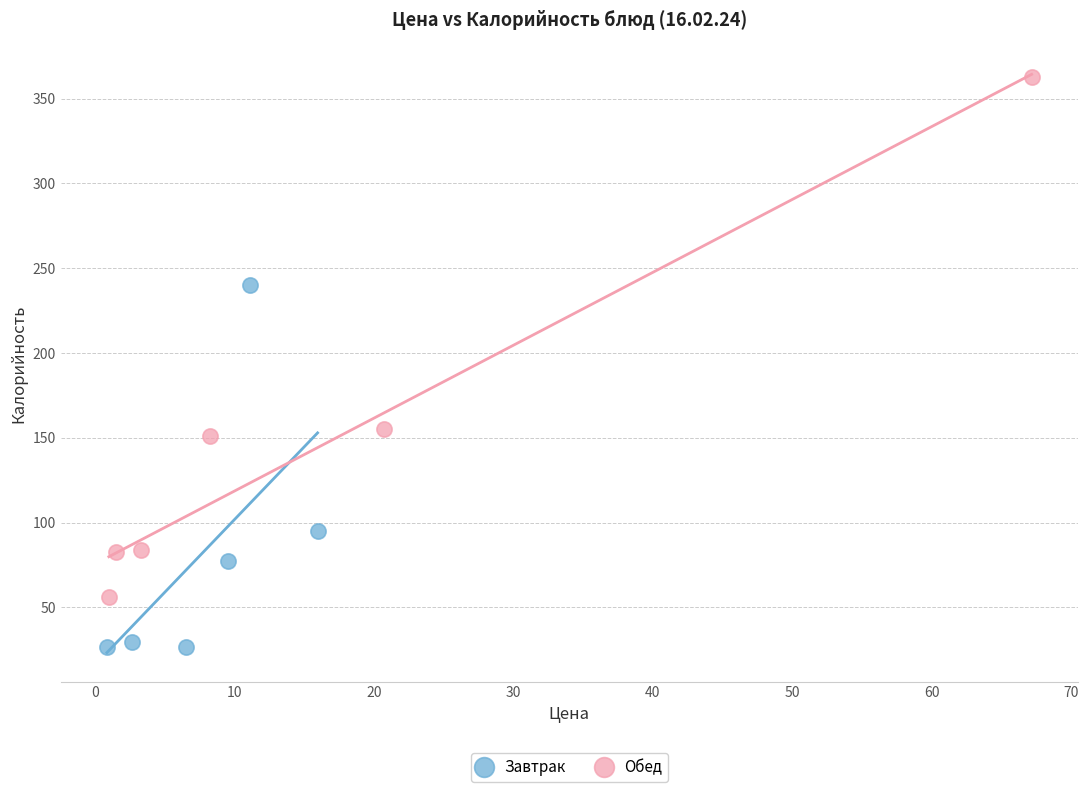

Which series reaches the minimum Y coordinate?

Завтрак